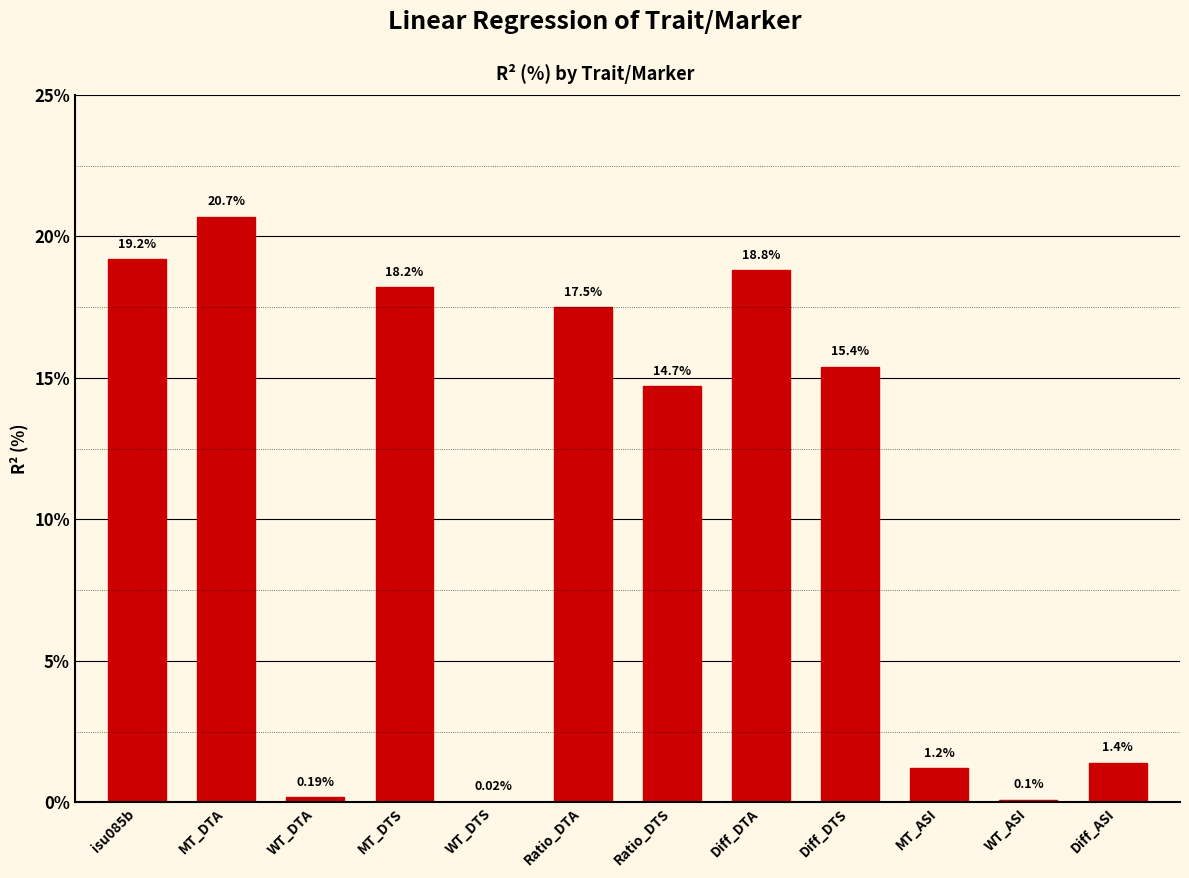

Which label corresponds to the largest value in the chart?

MT_DTA